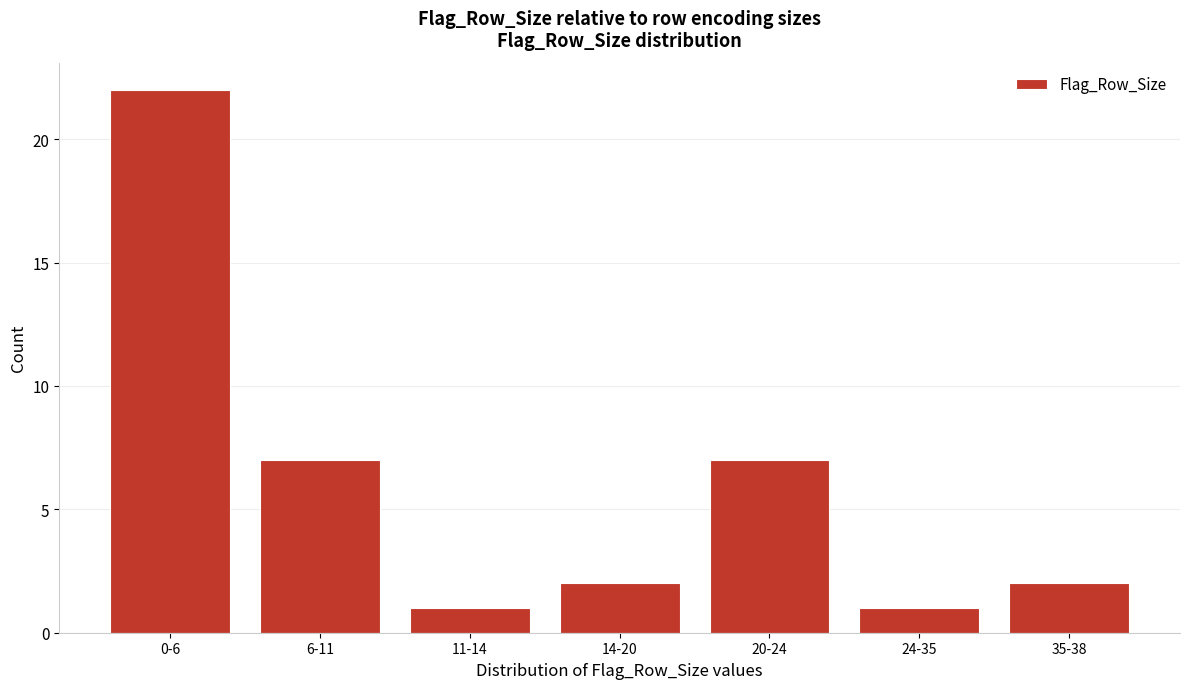

Reading left to right, extract all data points from this chart.

22	7	1	2	7	1	2